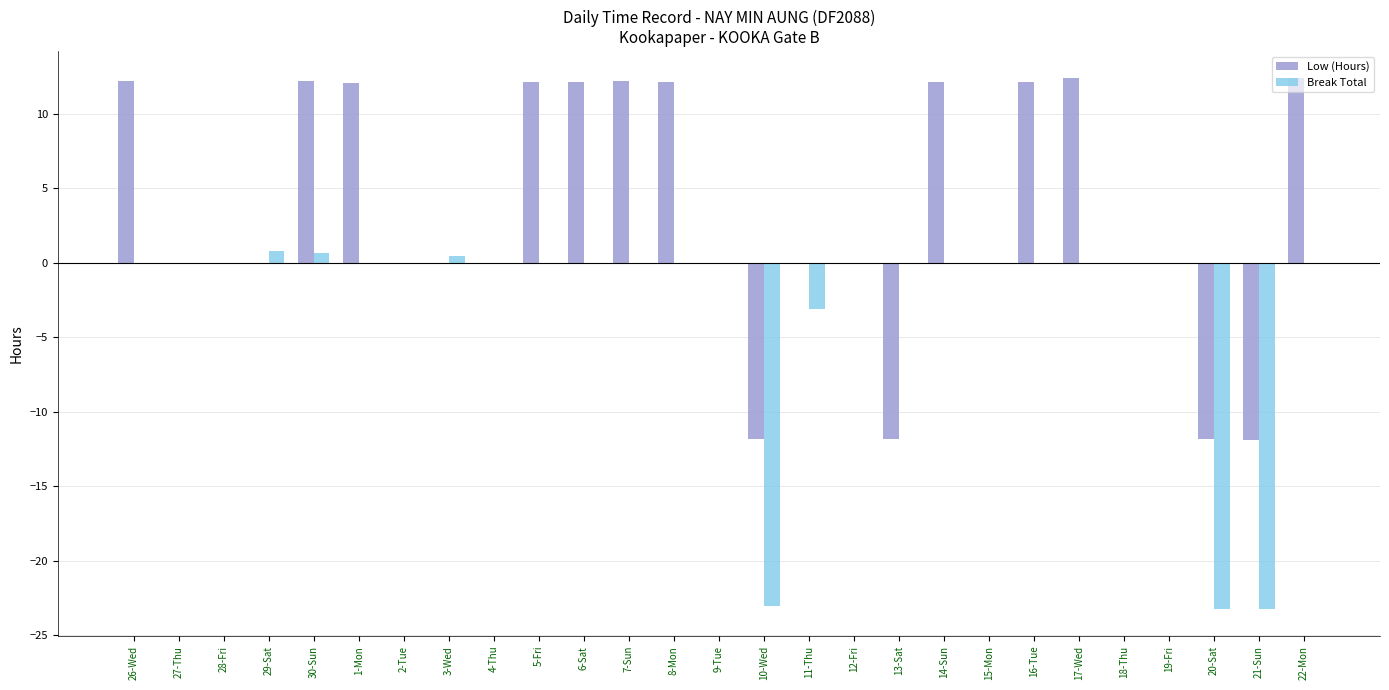

True or false: Low (Hours) has a value of -11.2 at 2-Tue.

False